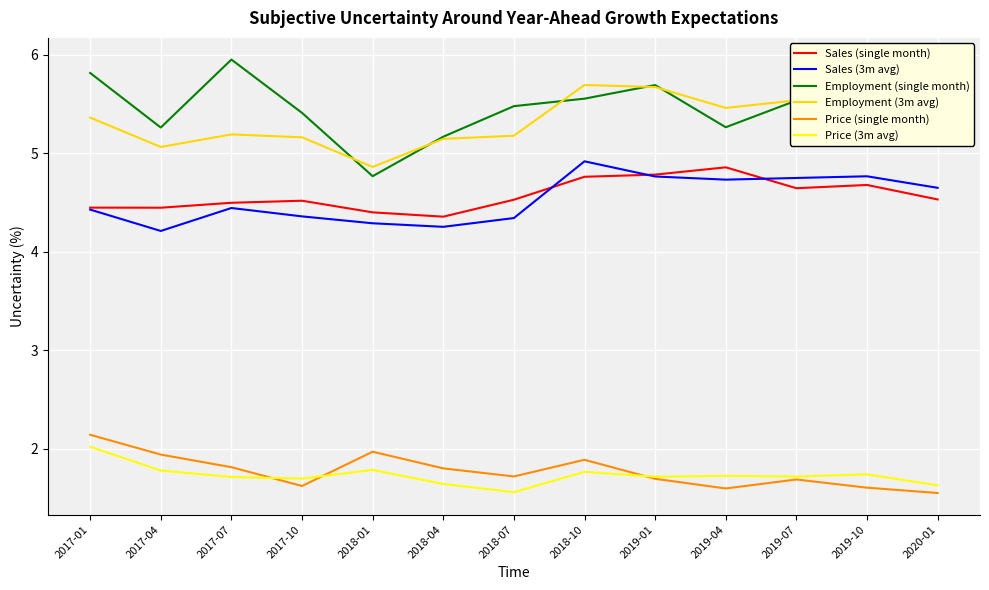

What position from the right is 2018-10?

6